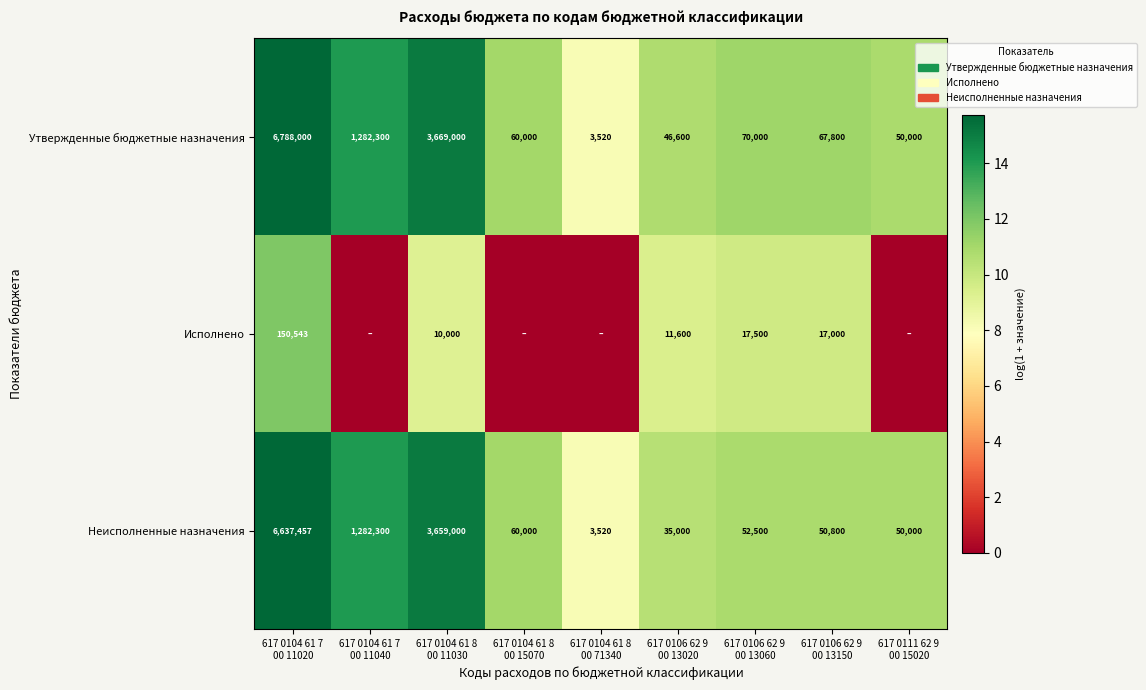

What is the greatest value displayed?

15.7